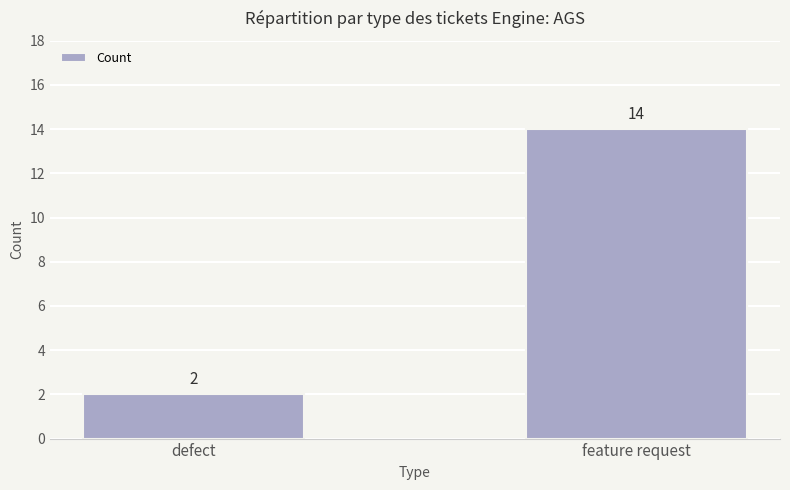

True or false: the data shows 3 at defect.

False